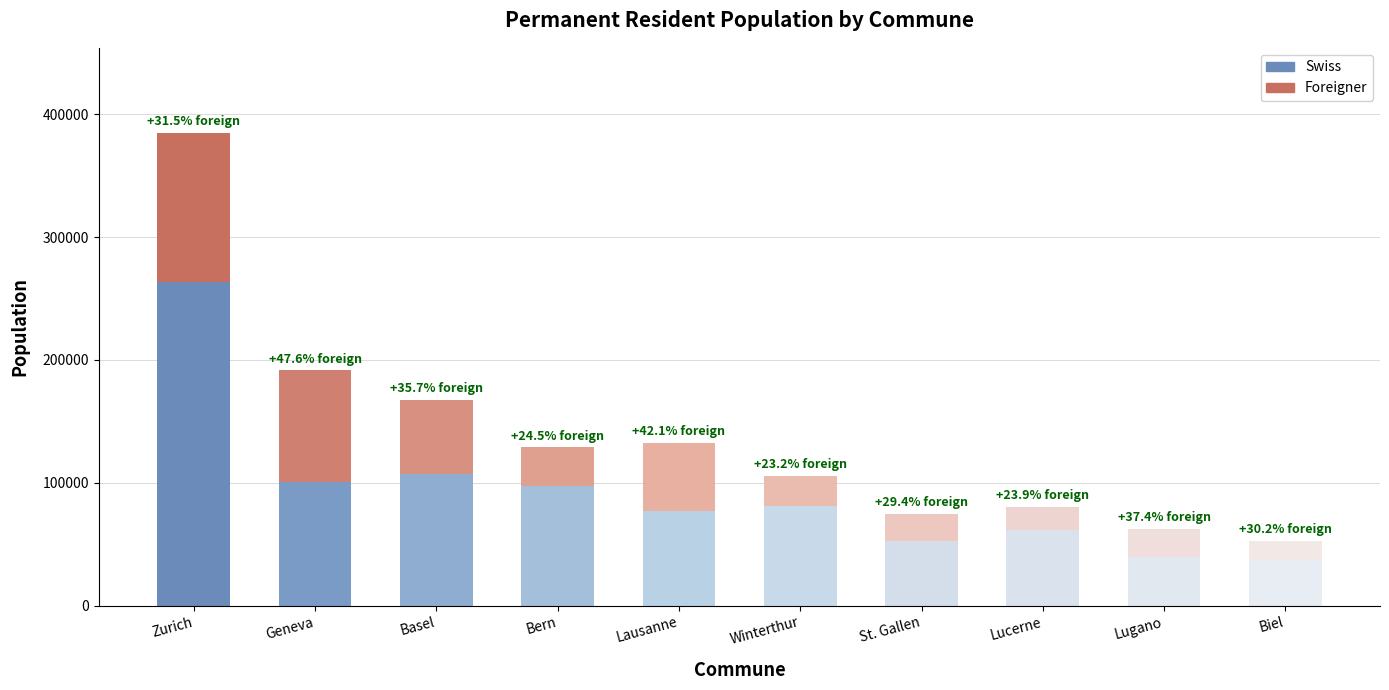

What is the total value across all series at St. Gallen?

74581